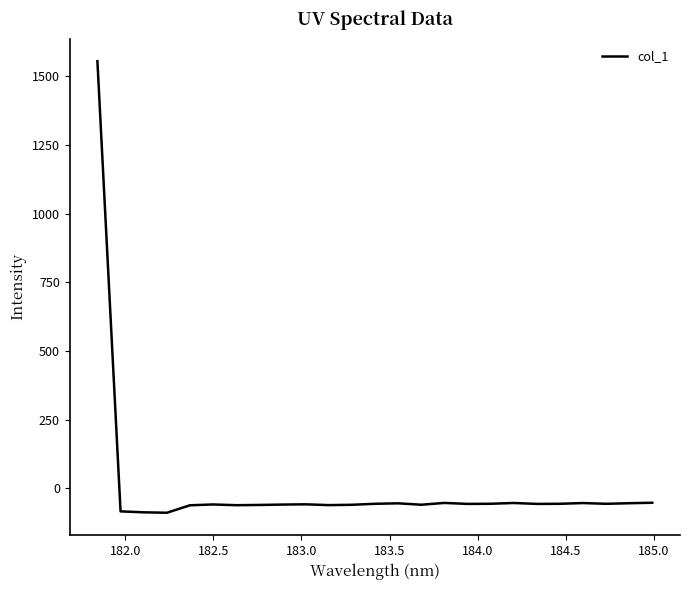

True or false: the data has more than 2 interior local peaks.

True